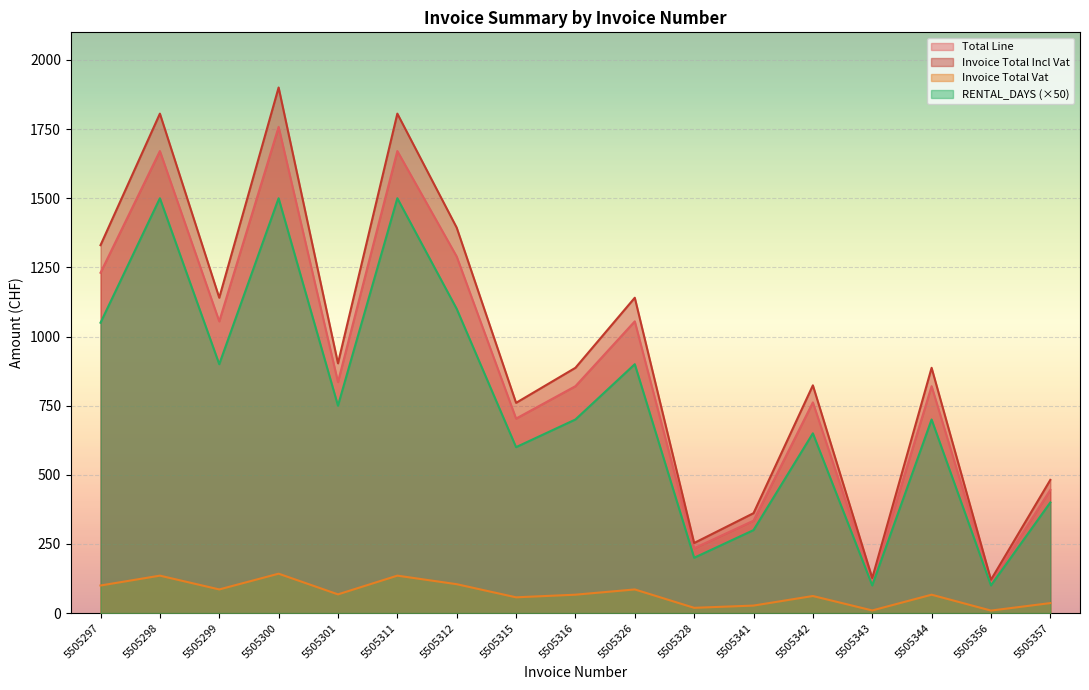

What is the lowest value of the INVOICE_TOTAL_INCL_VAT series?

120.4